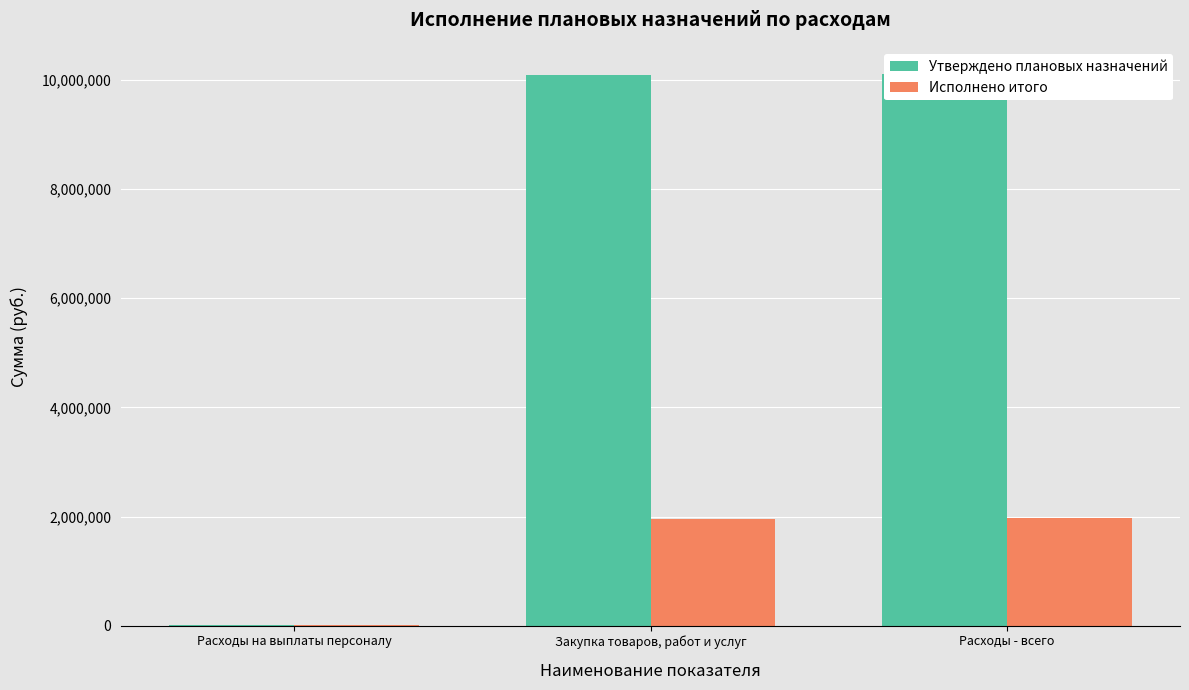

What is the value of the Утверждено плановых назначений bar at the 3rd from the left?

10102561.9